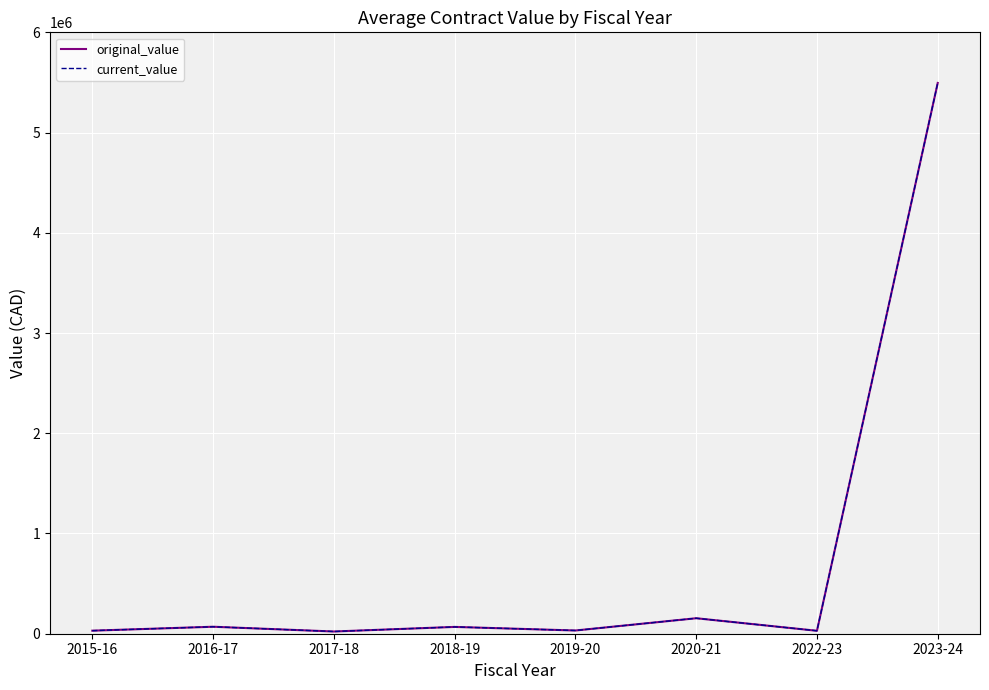

Which category has the highest value in the current_value series?

2023-24